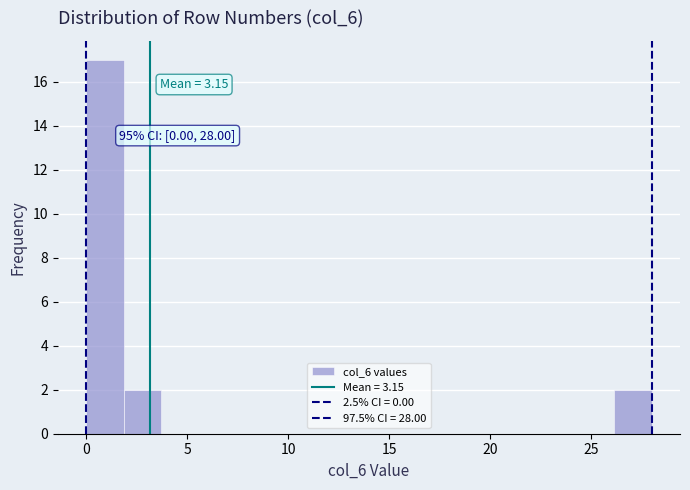

Read against the x-axis, roughly where is the centre of the tallest bar?

1.0